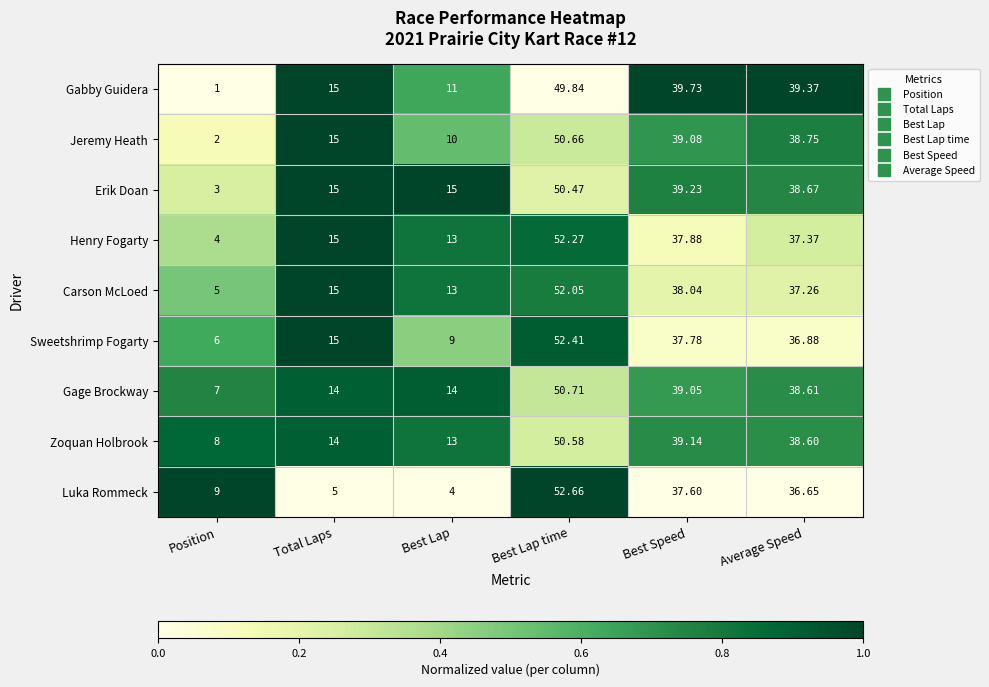

Which series has the largest range (max minus min)?

Gabby Guidera